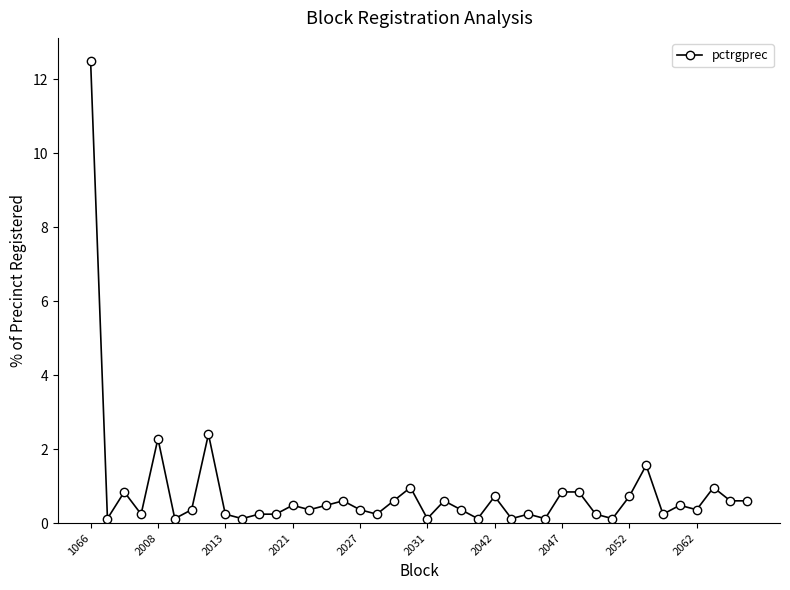

Reading left to right, transcribe all the data shown in this chart.

12.5	0.1	0.8	0.2	2.3	0.1	0.4	2.4	0.2	0.1	0.2	0.2	0.5	0.4	0.5	0.6	0.4	0.2	0.6	1.0	0.1	0.6	0.4	0.1	0.7	0.1	0.2	0.1	0.8	0.8	0.2	0.1	0.7	1.6	0.2	0.5	0.4	1.0	0.6	0.6